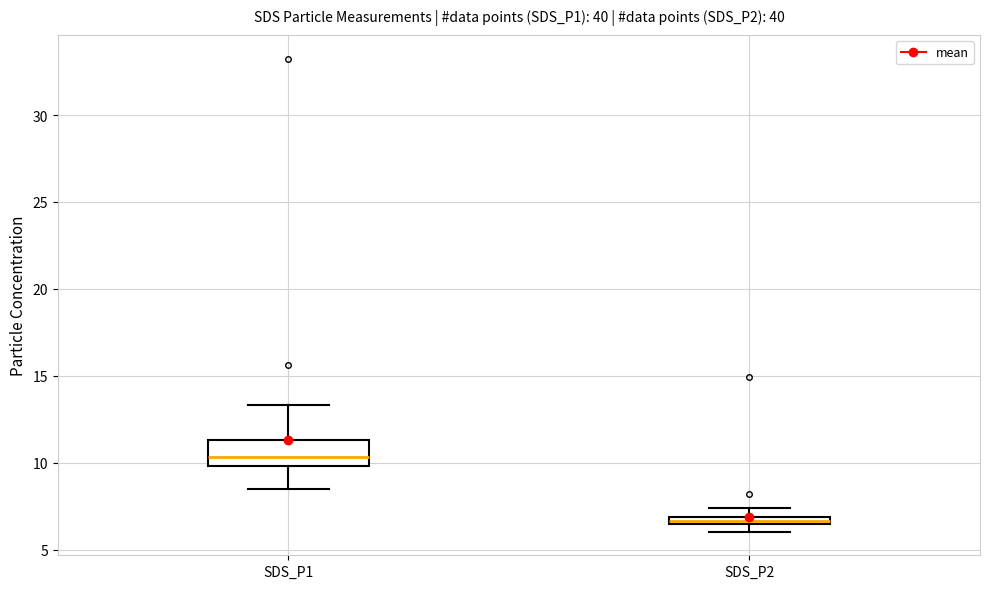

Comparing the boxes themselves (not the whiskers), which one is the tallest?

SDS_P1